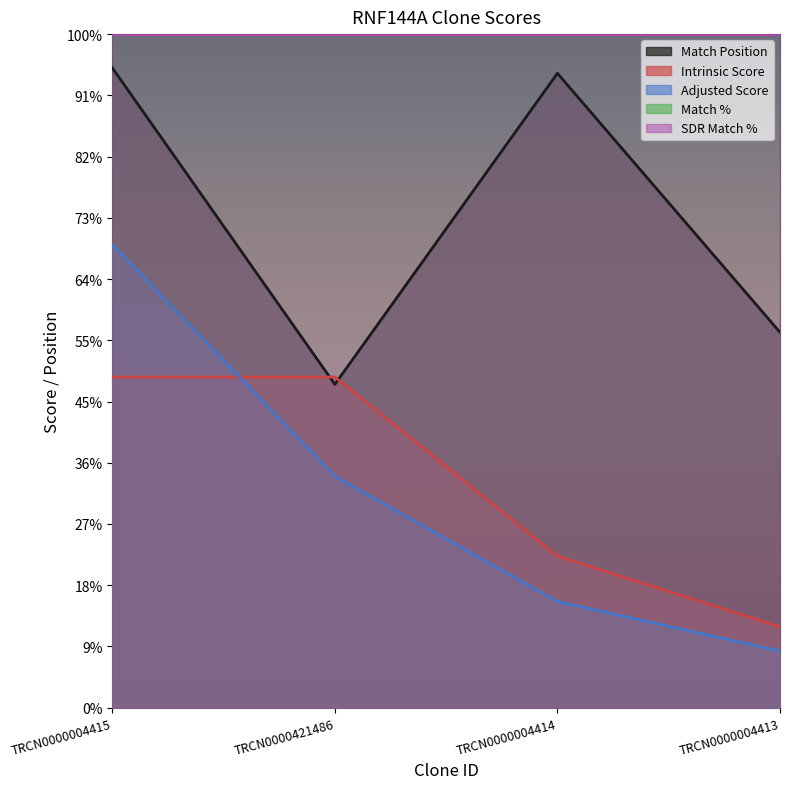

Which series ends up on top after the final intersection of Adjusted Score and Intrinsic Score?

Intrinsic Score